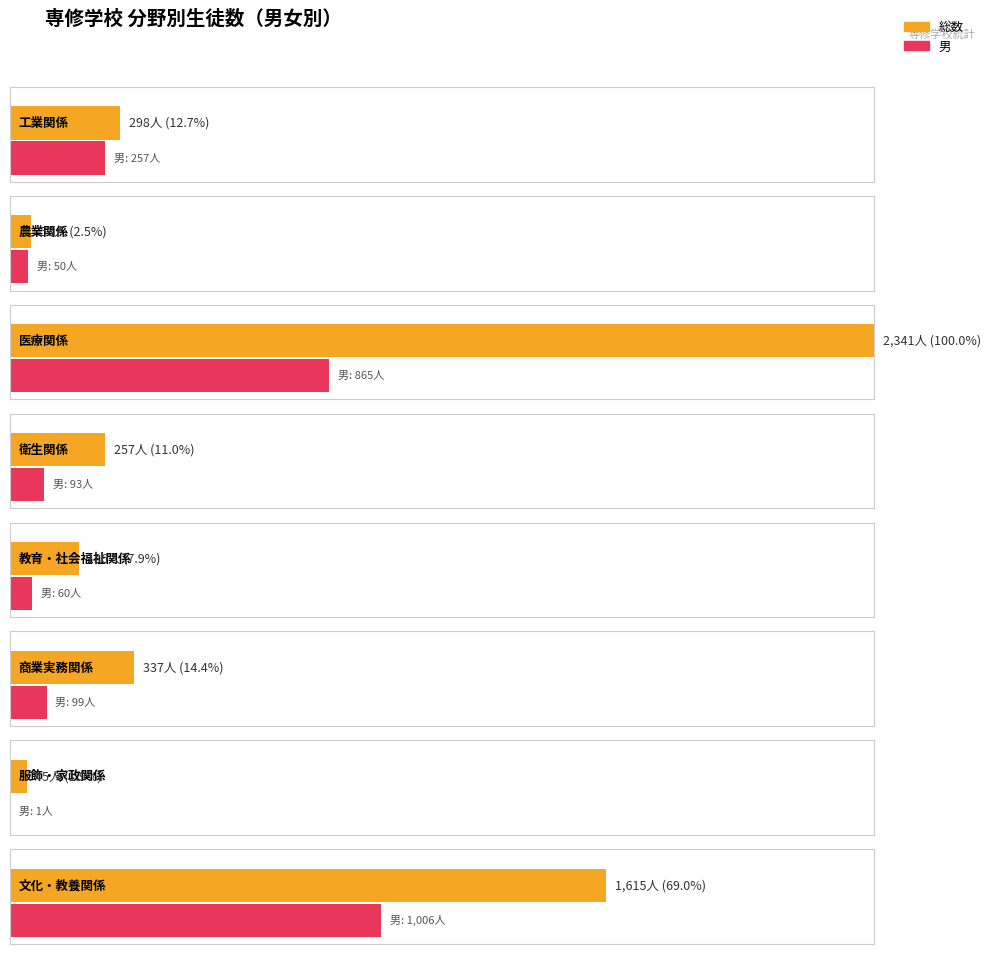

Is the value of 女 (total) at 0 greater than the value of 男 (total) at 0?

No